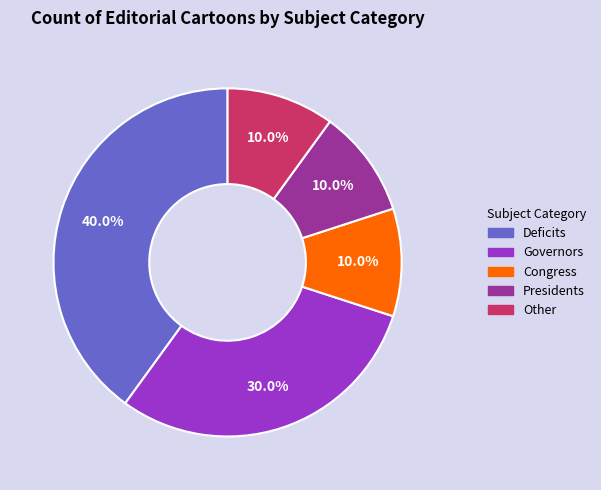

Between Governors and Deficits, which is larger?

Deficits